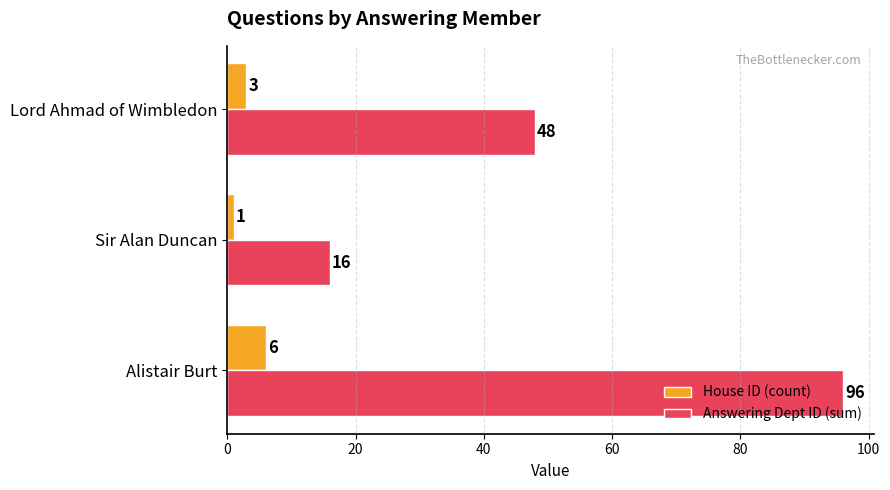

What is the average value of the Answering Dept ID (sum) series?

53